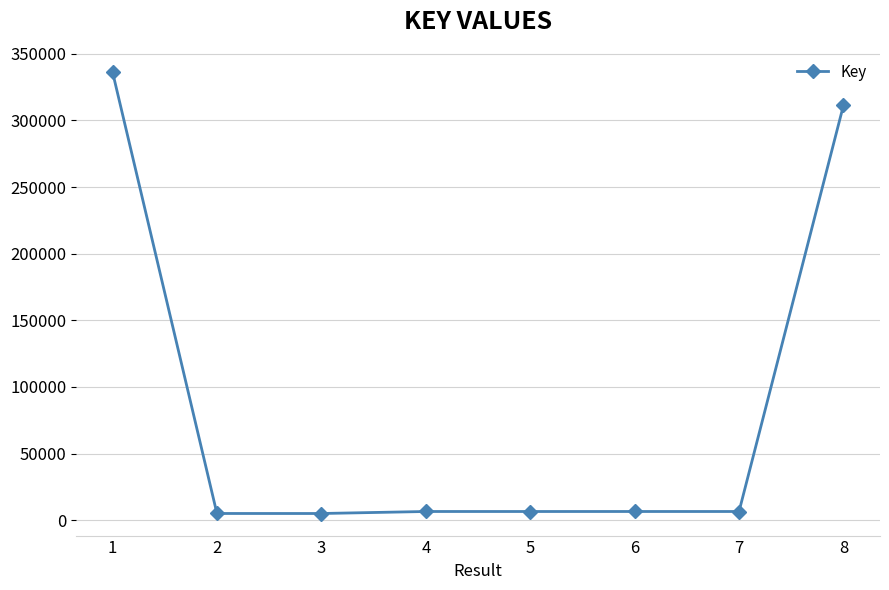

What is the approximate value at 4, to the nearest 50?

6550